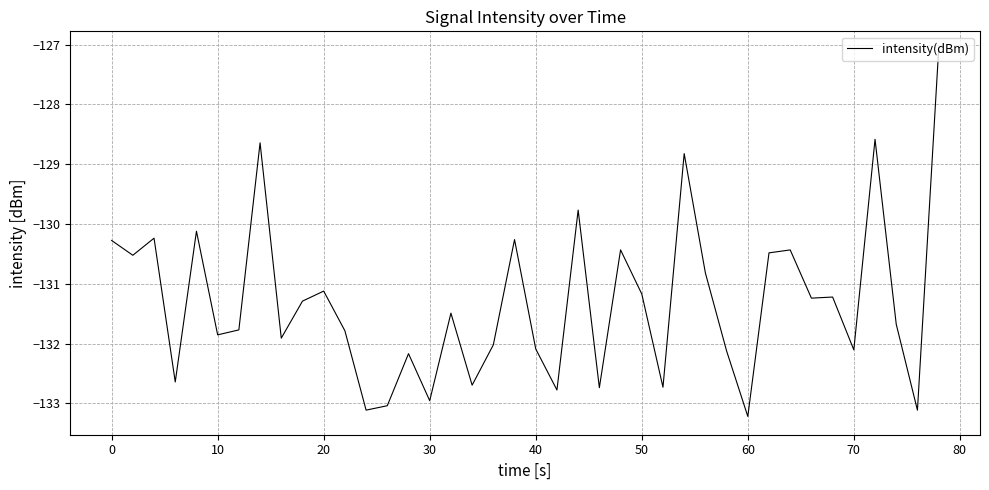

What is the greatest value displayed?

-127.1